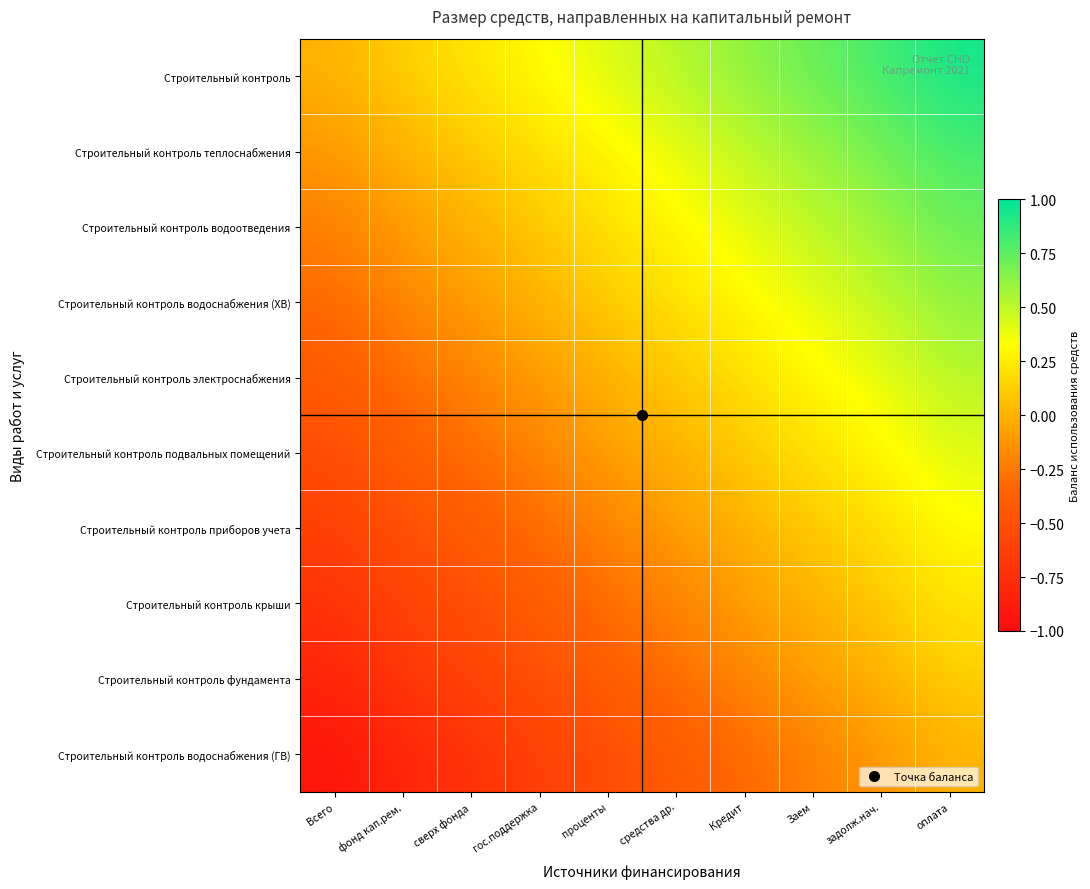

Which label corresponds to the largest value in the chart?

оплата